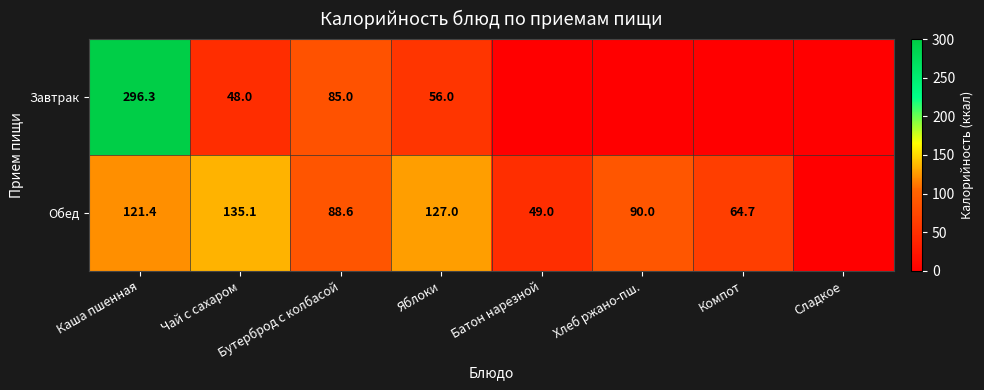

What is the sum of the Обед values at Компот and Бутерброд с колбасой?

153.3